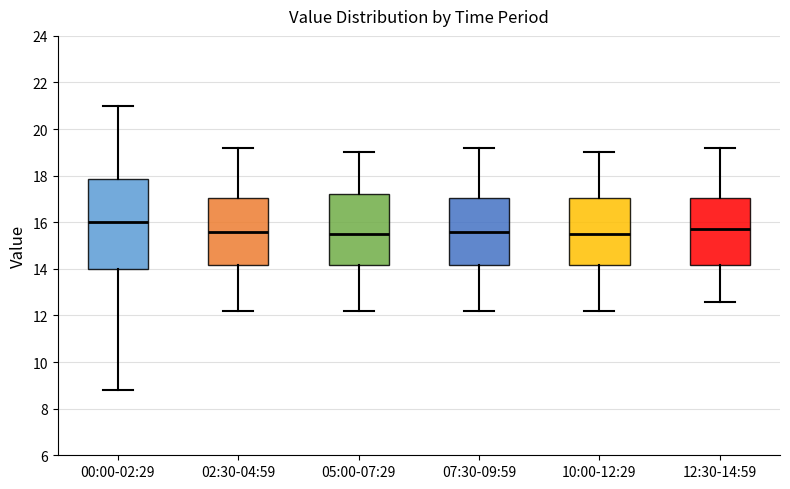

Reading left to right, read every box against the y-axis: the position of its median line, the range the box covers, and the ends of its whiskers. The values are not printed on the chart, so give them approximately, as read against the axis.

00:00-02:29: median 16.0, box 14.0 to 17.8, whiskers 8.8 to 21.0
02:30-04:59: median 15.6, box 14.2 to 17.0, whiskers 12.2 to 19.2
05:00-07:29: median 15.6, box 14.2 to 17.2, whiskers 12.2 to 19.0
07:30-09:59: median 15.6, box 14.2 to 17.0, whiskers 12.2 to 19.2
10:00-12:29: median 15.6, box 14.2 to 17.0, whiskers 12.2 to 19.0
12:30-14:59: median 15.8, box 14.2 to 17.0, whiskers 12.6 to 19.2